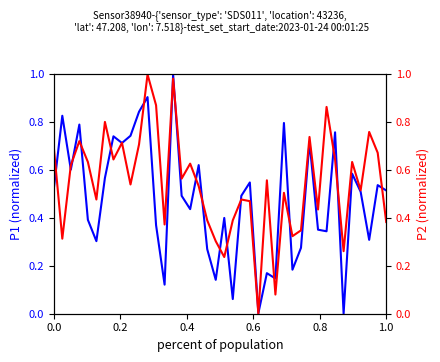

Where do P1 and P2 first cross each other?

0.0 and 0.2